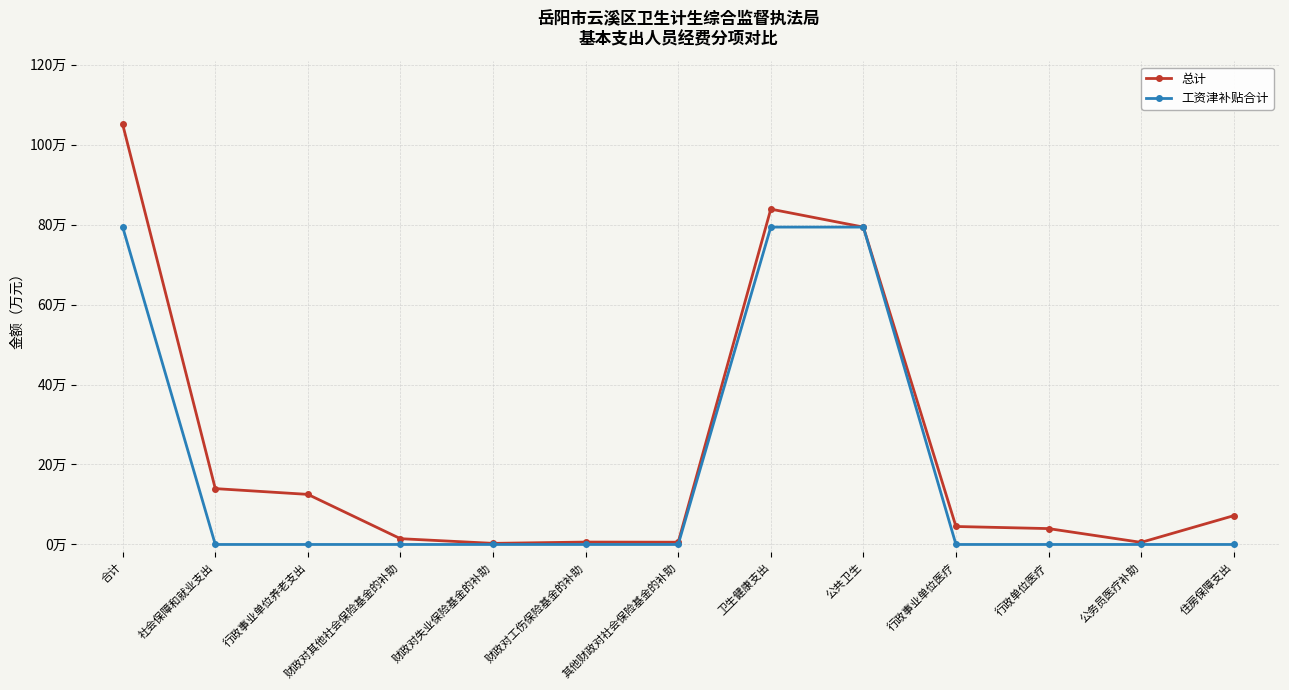

Reading left to right, list all the values displayed in this chart.

总计: 105.0	14.0	12.5	1.4	0.3	0.6	0.6	83.9	79.4	4.5	4.0	0.5	7.2
工资津补贴合计: 79.4	0.0	0.0	0.0	0.0	0.0	0.0	79.4	79.4	0.0	0.0	0.0	0.0